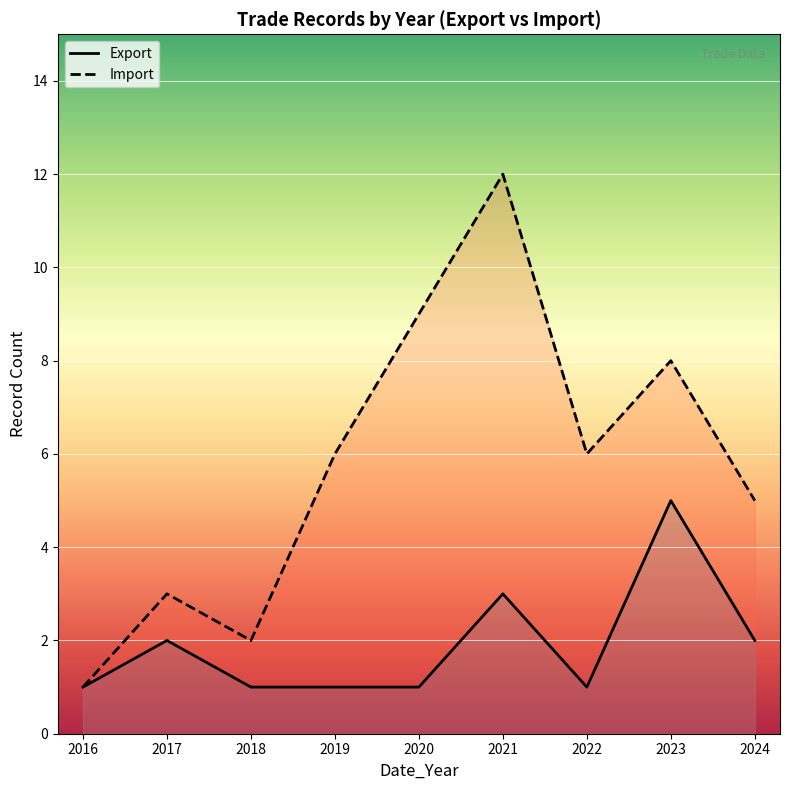

At which label is Export closest to 2020?

2020